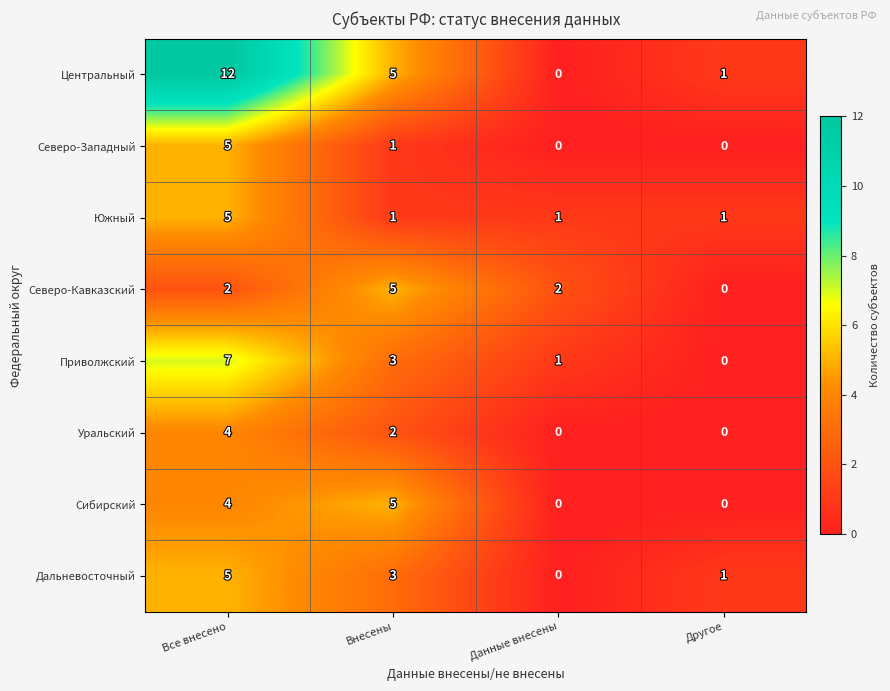

What is the sum of all Центральный values?

18